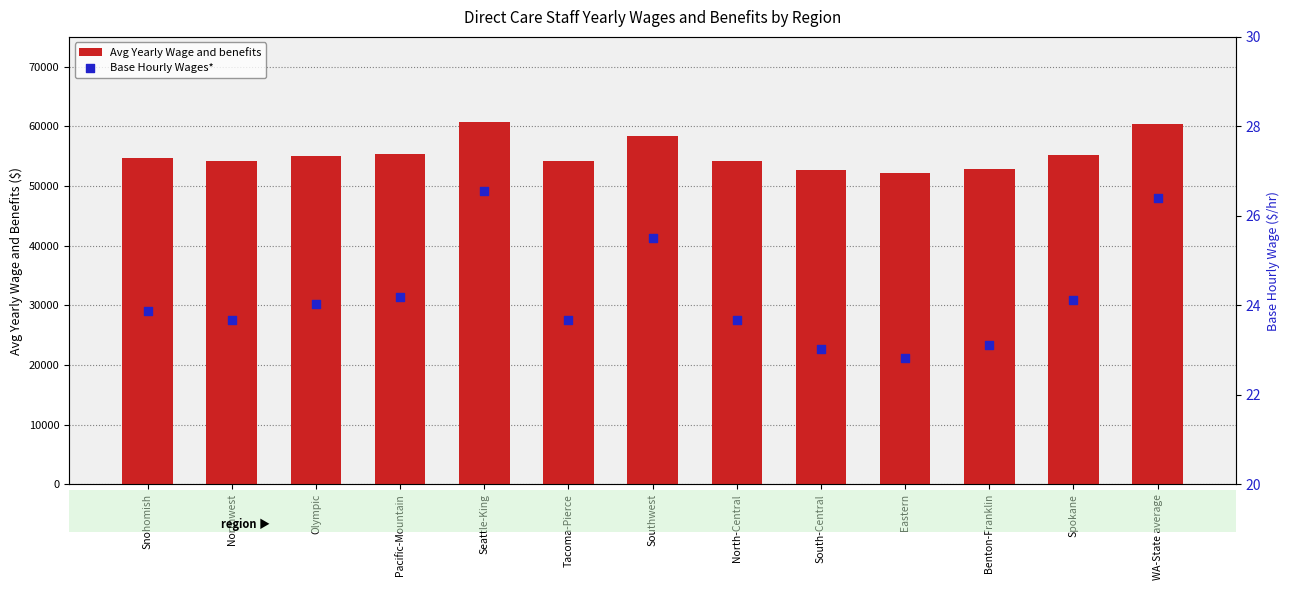

Is the value of Avg Yearly Wage and benefits at Benton-Franklin greater than the value of Base Hourly Wages* at North-Central?

Yes